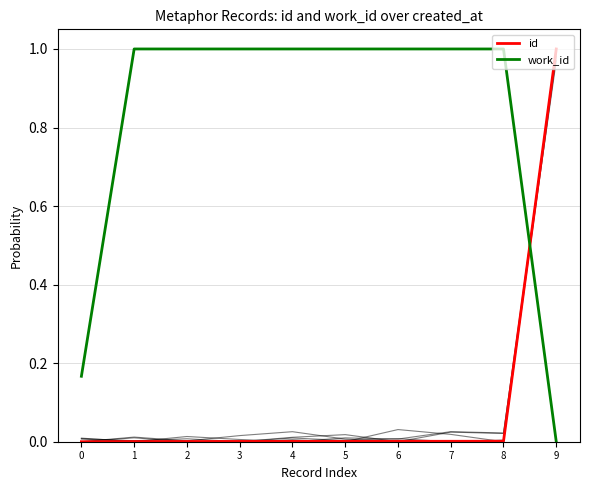

The work_id series shows 1.7 at 7. True or false?

False